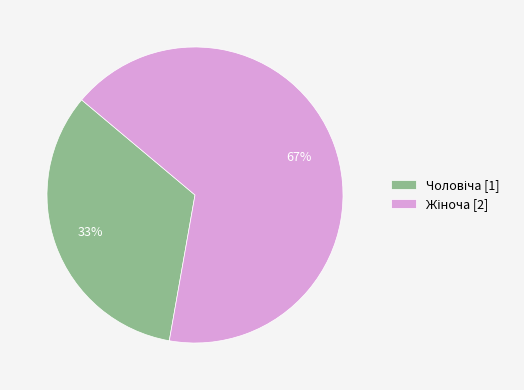

Is there any slice that represents more than half of the pie?

Yes